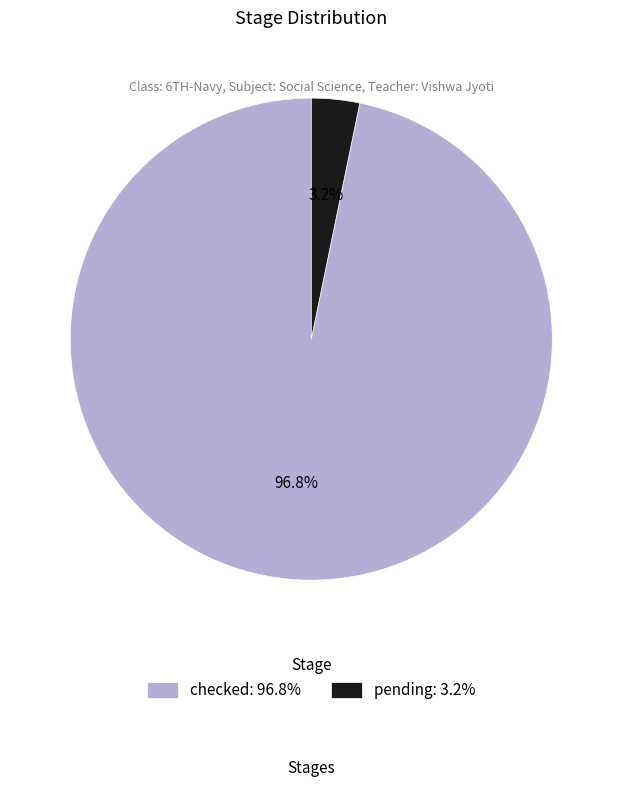

Does any single category account for the majority?

Yes